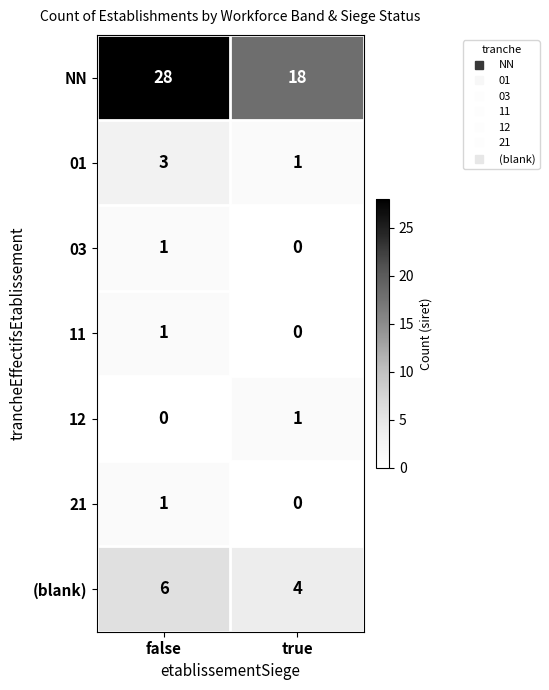

What is the sum of all (blank) values?

10